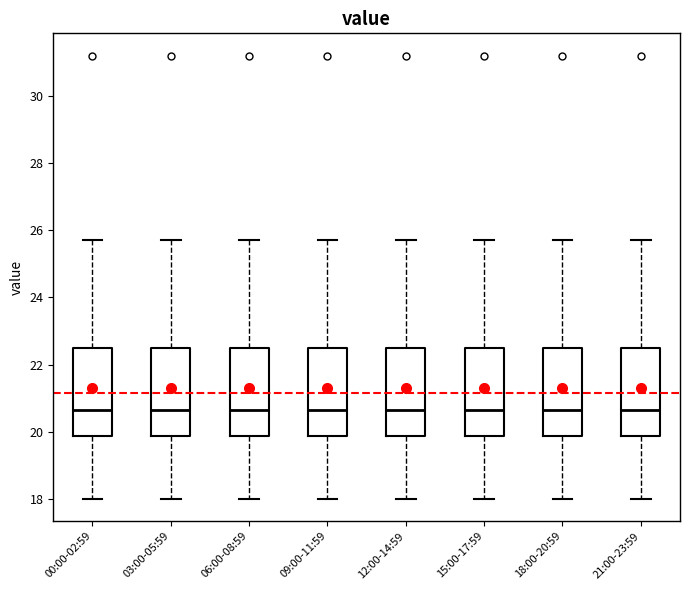

Where does the median line of the box for 15:00-17:59 sit on the y-axis? The values are not printed on the chart, so give them approximately, as read against the axis.

20.6